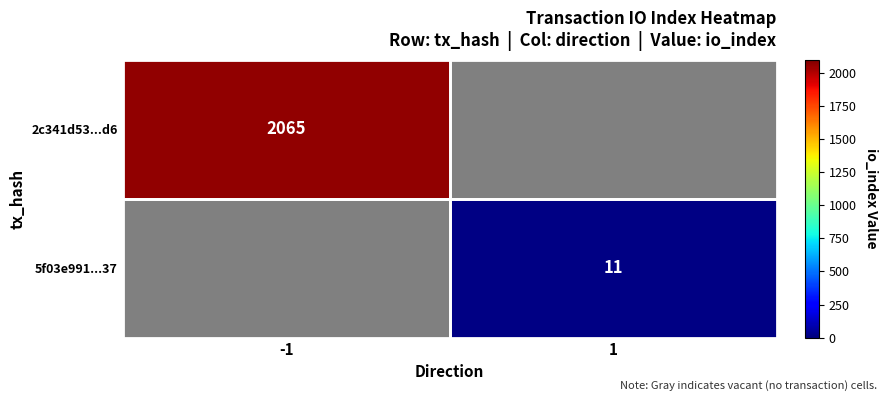

How many distinct data groups are displayed?

2